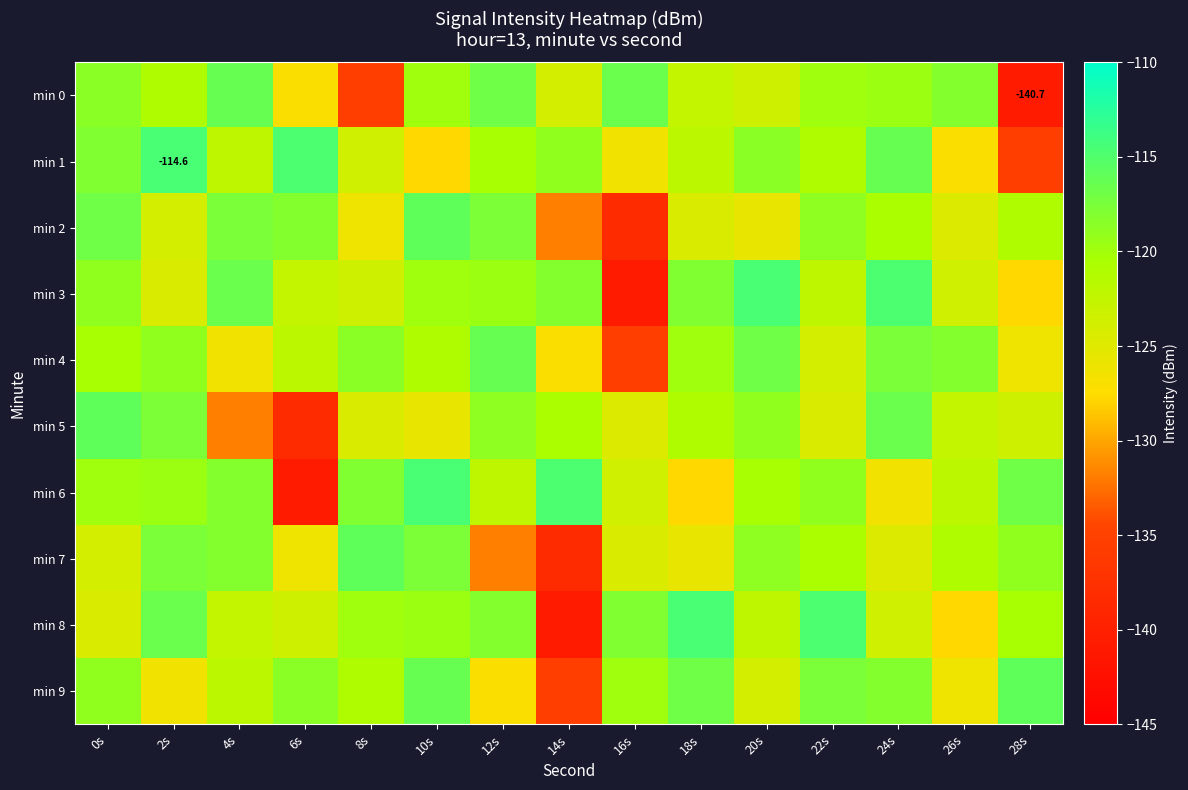

What is the difference between the min 7 values at 10s and 20s?

1.0